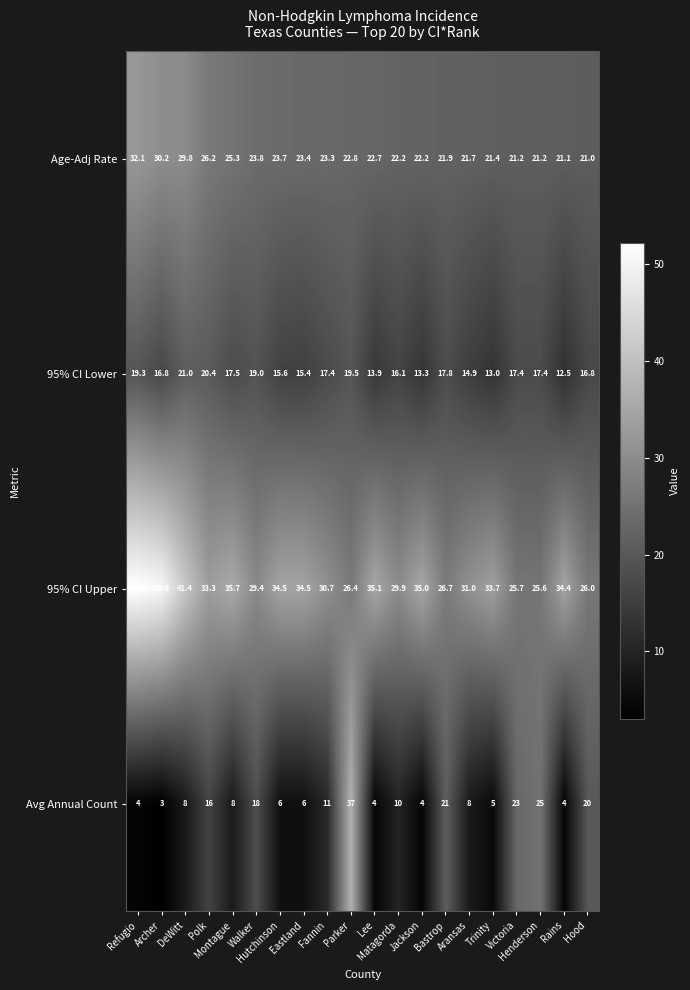

What is the difference between the maximum and minimum values in the Age-Adj Rate series?

11.1